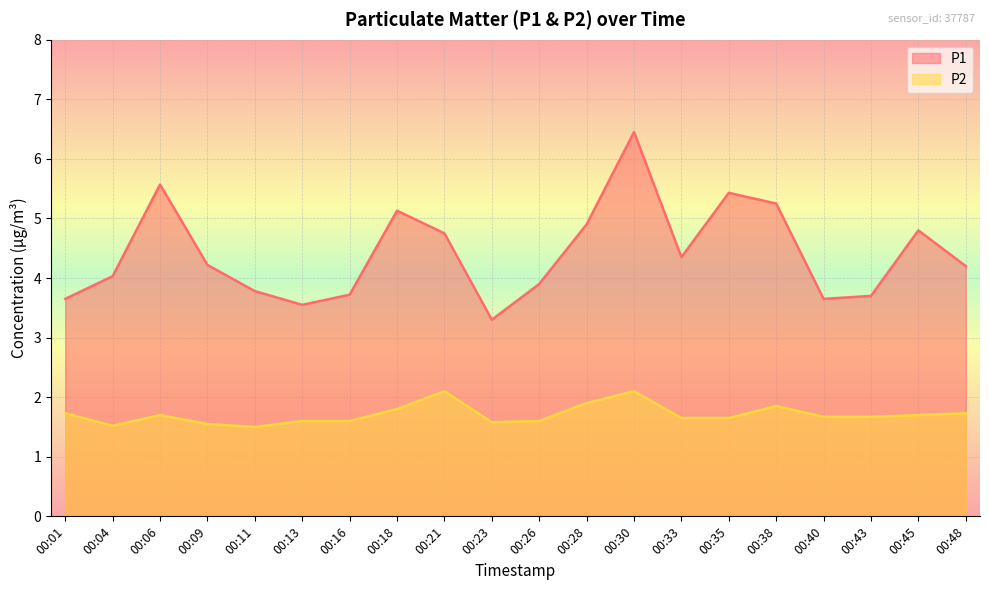

What is the value of the P2 point at the 20th from the left?

1.7